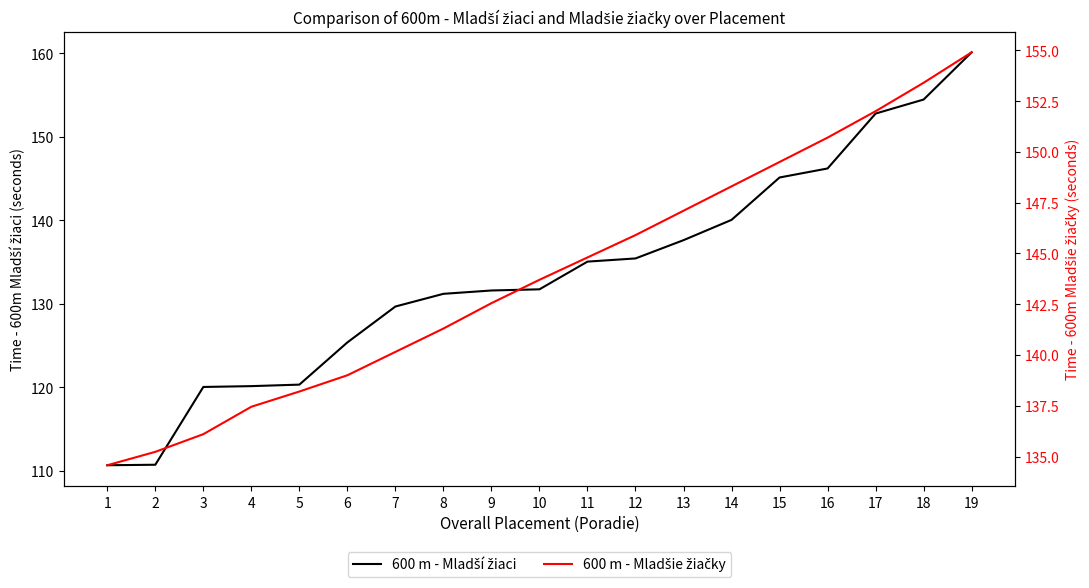

What is the value of the 600 m - Mladší žiaci point at the 9th from the left?

131.6